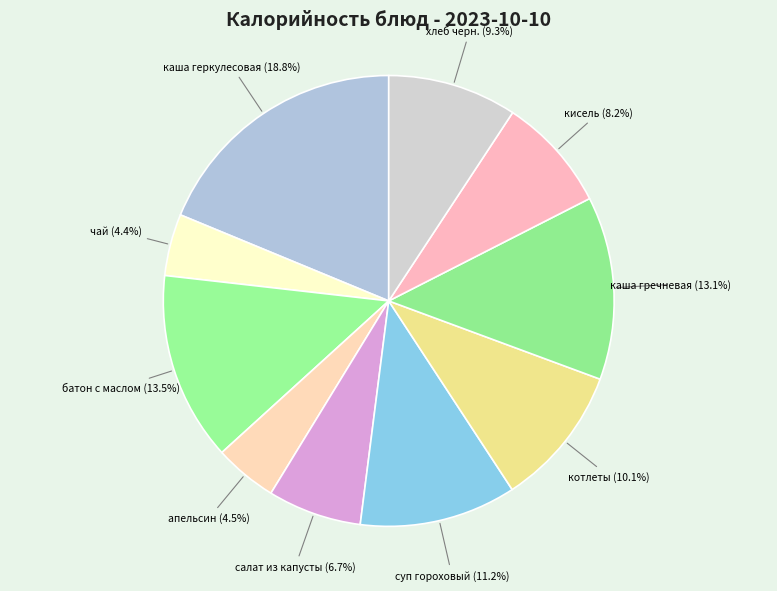

Count the number of slices in the pie.

10